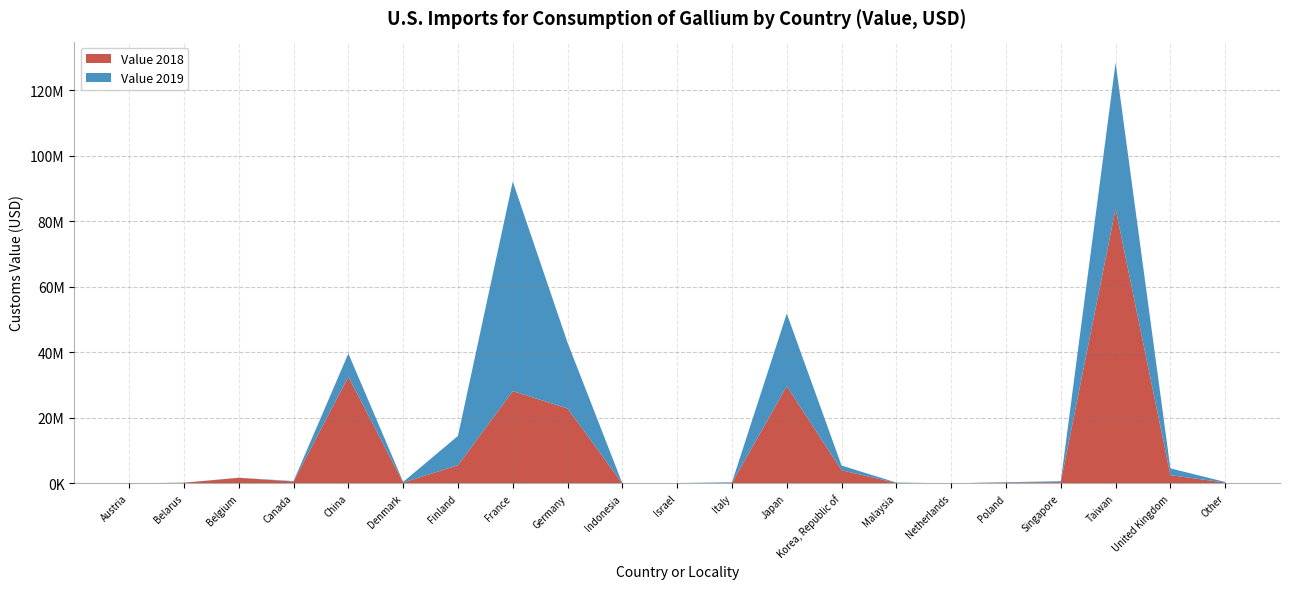

Reading left to right, what are all the values shown in this chart?

Value 2018: 5690	238000	1720000	605000	32600000	286000	5570000	28200000	22900000	0	62800	152000	29700000	4030000	184000	19600	278000	408000	83900000	2530000	278000
Value 2019: 41300	0	48000	126000	7090000	195000	8950000	64000000	20100000	32700	64500	198000	22200000	1440000	91200	12400	121000	277000	44600000	2080000	186000